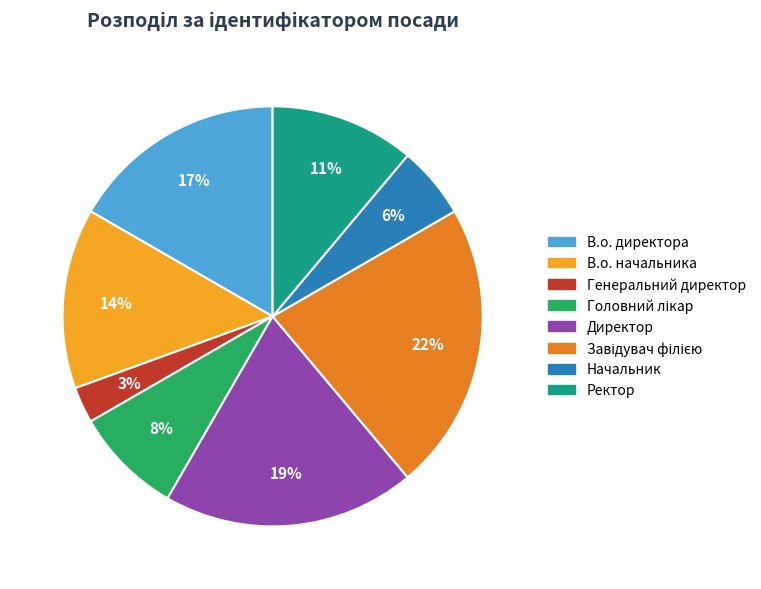

Between В.о. начальника and Генеральний директор, which is larger?

В.о. начальника